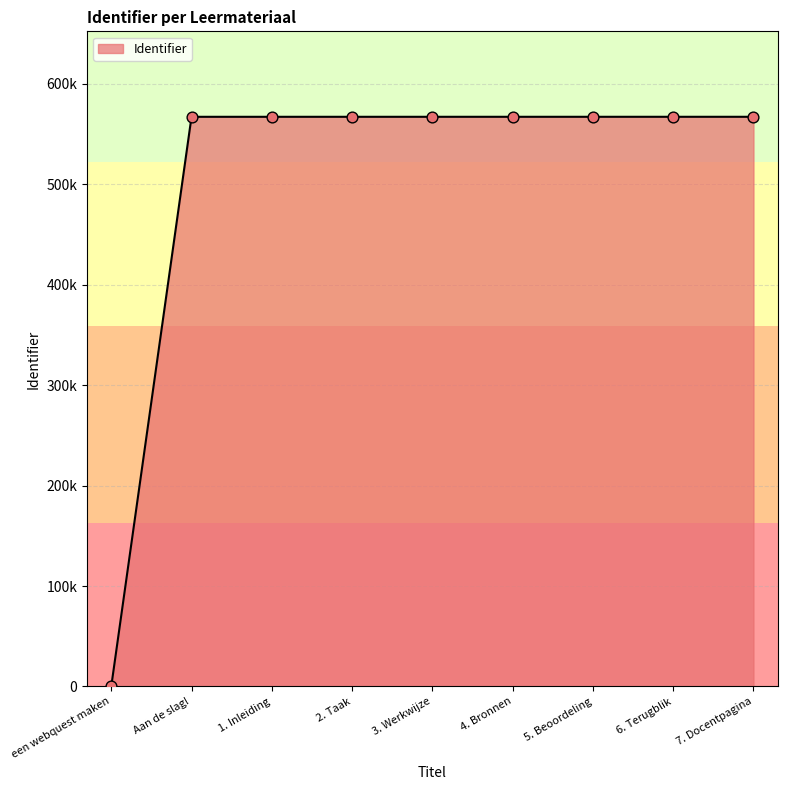

Is this an area chart (filled region under the line)?

Yes